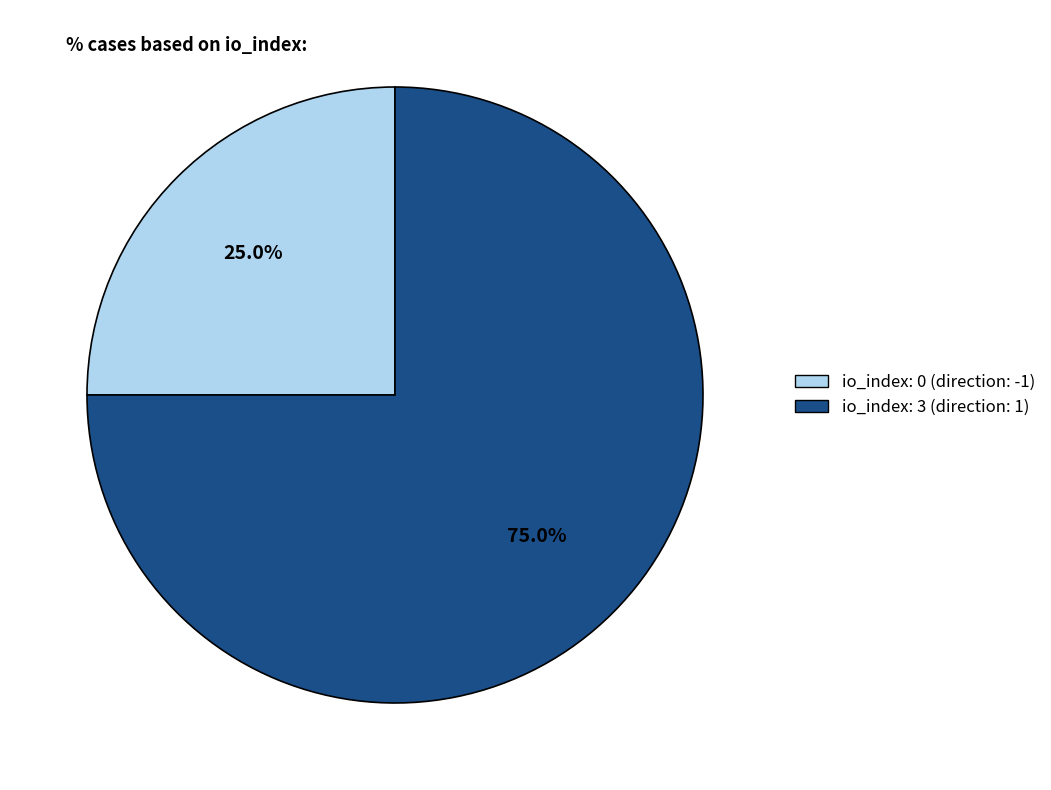

To the nearest percent, what is the difference between the largest and smallest slice percentages?

50%